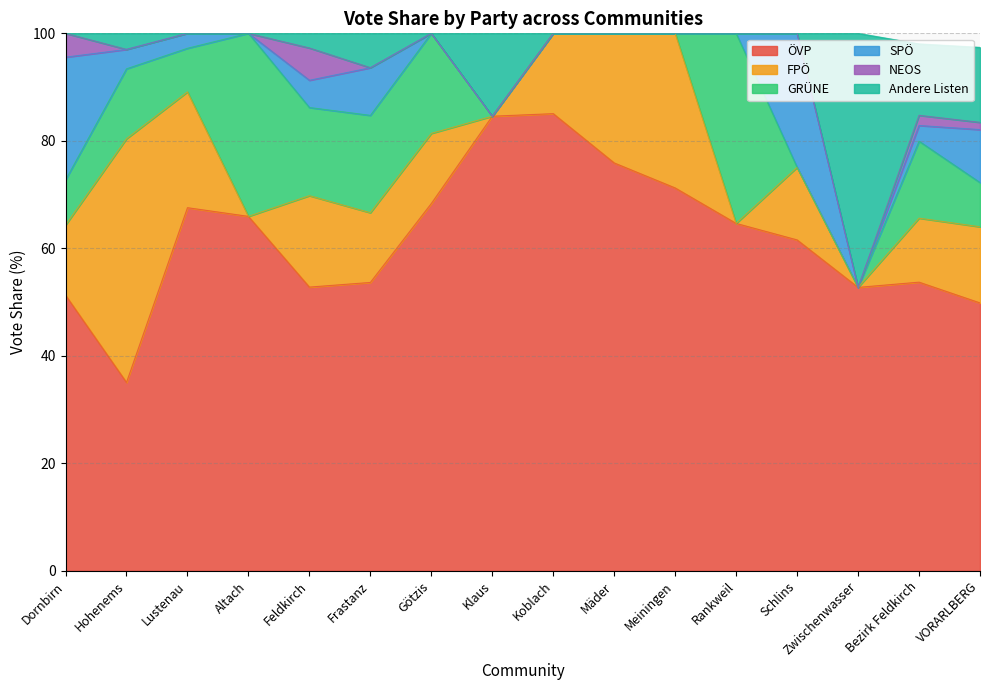

The GRÜNE series shows -11.4 at Klaus. True or false?

False